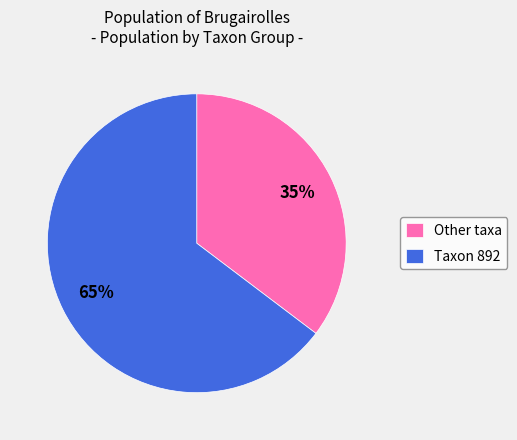

To the nearest percent, what is the average slice percentage?

50%